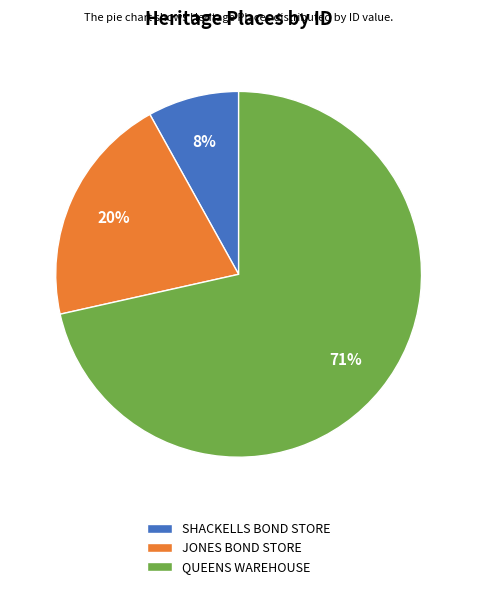

To the nearest percent, what is the combined percentage of QUEENS WAREHOUSE and JONES BOND STORE?

92%